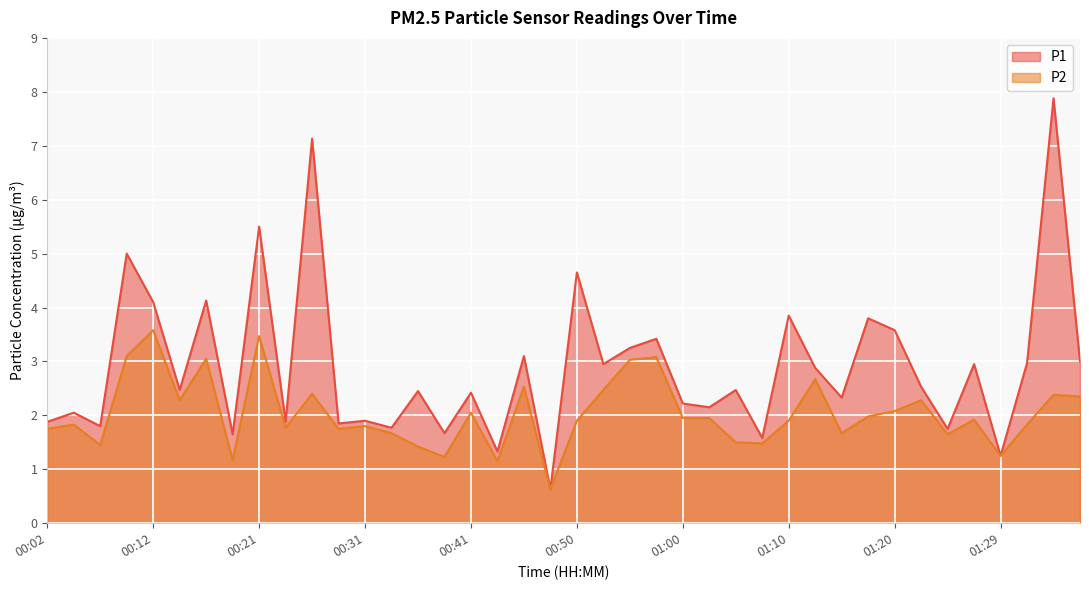

What are all the series names shown in the legend?

P1, P2